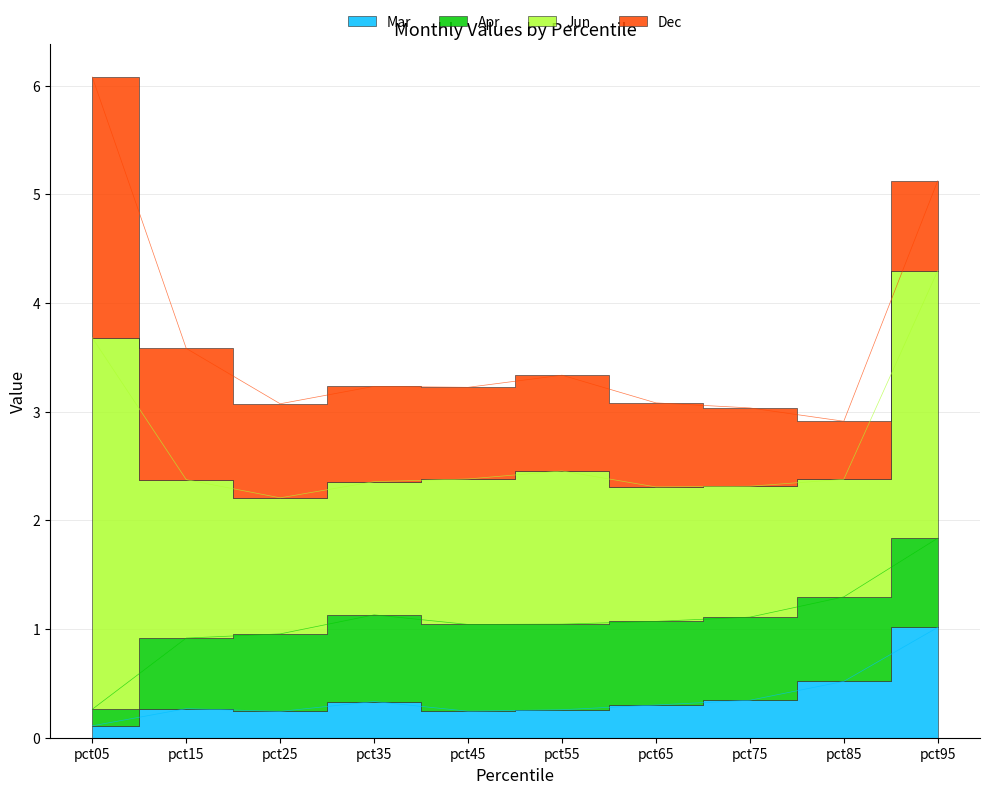

Between pct55 and pct95, which series saw the biggest shift?

Jun